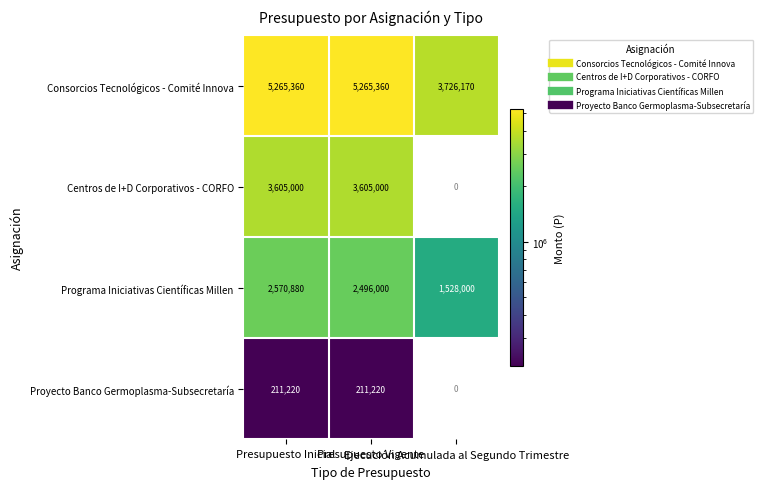

What is the average value of the Consorcios Tecnológicos - Comité Innova series?

4752297